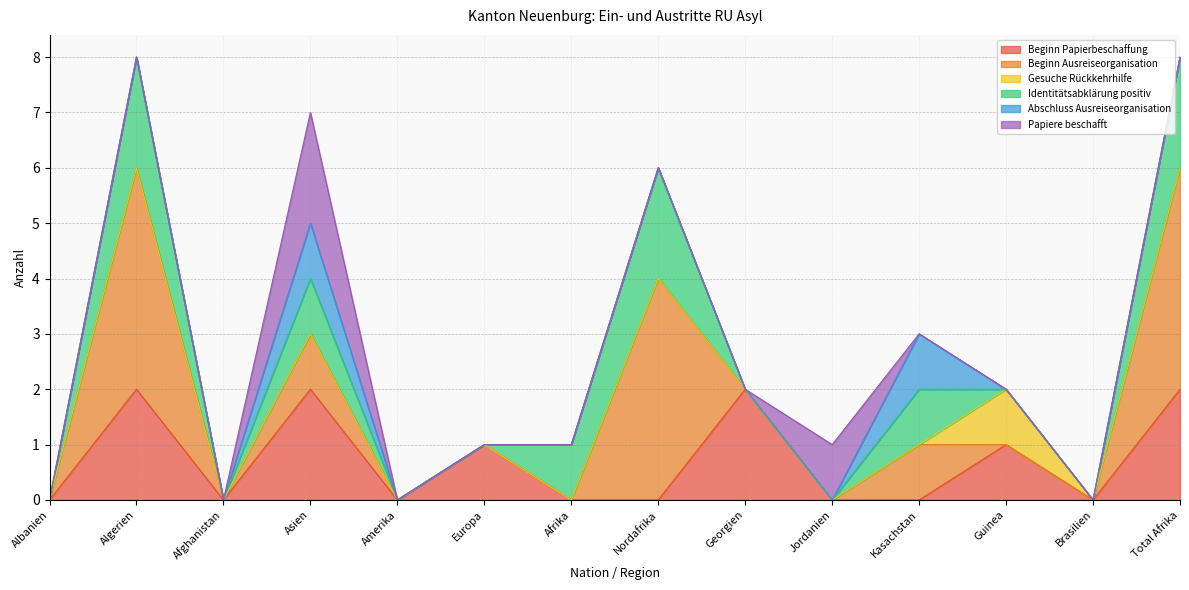

Is it true that Beginn Ausreiseorganisation equals 1 at Nordafrika?

False